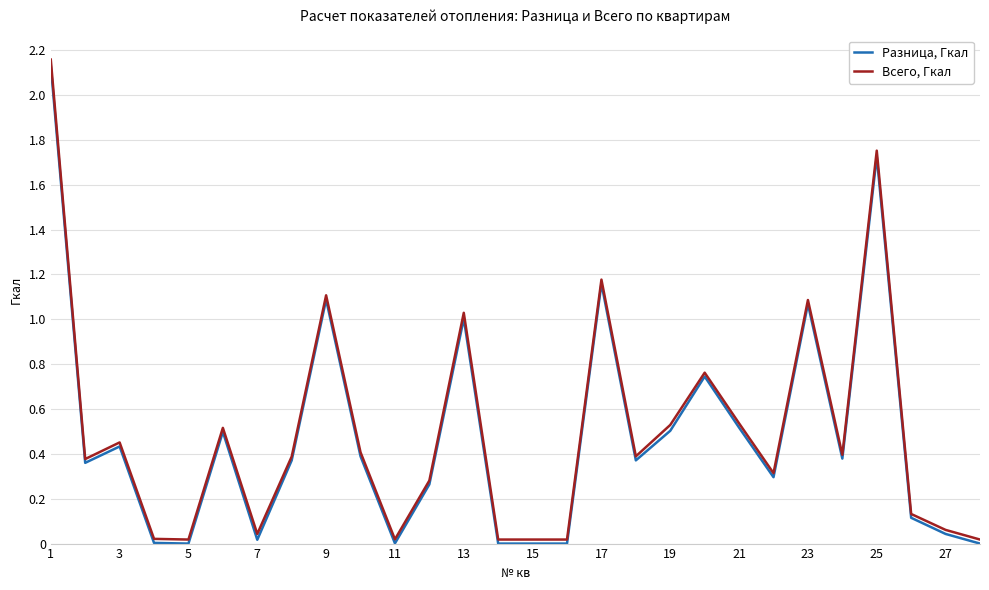

Which series has the widest spread of values?

Всего, Гкал